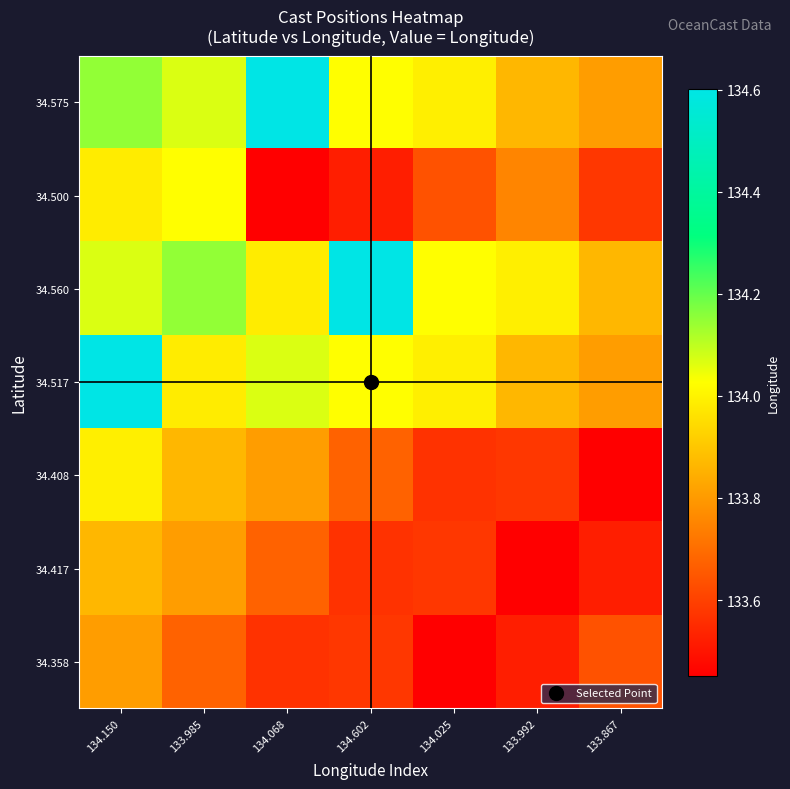

Which series has the largest range (max minus min)?

34.575